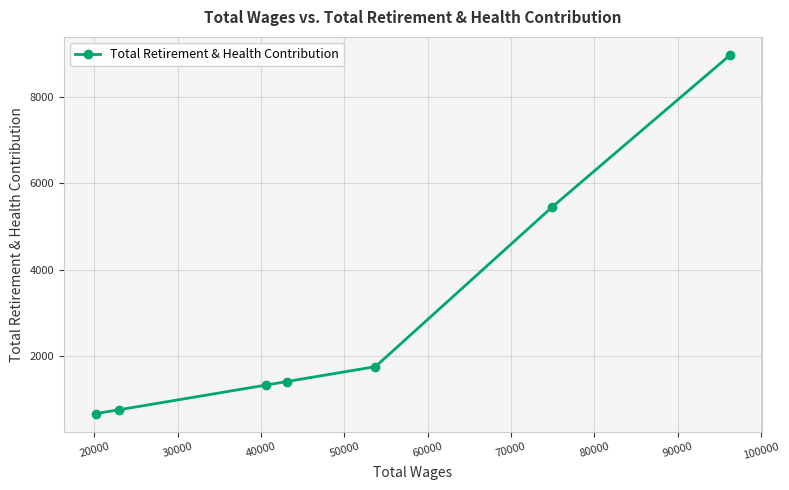

What is the value of the 4th point from the left?

1401